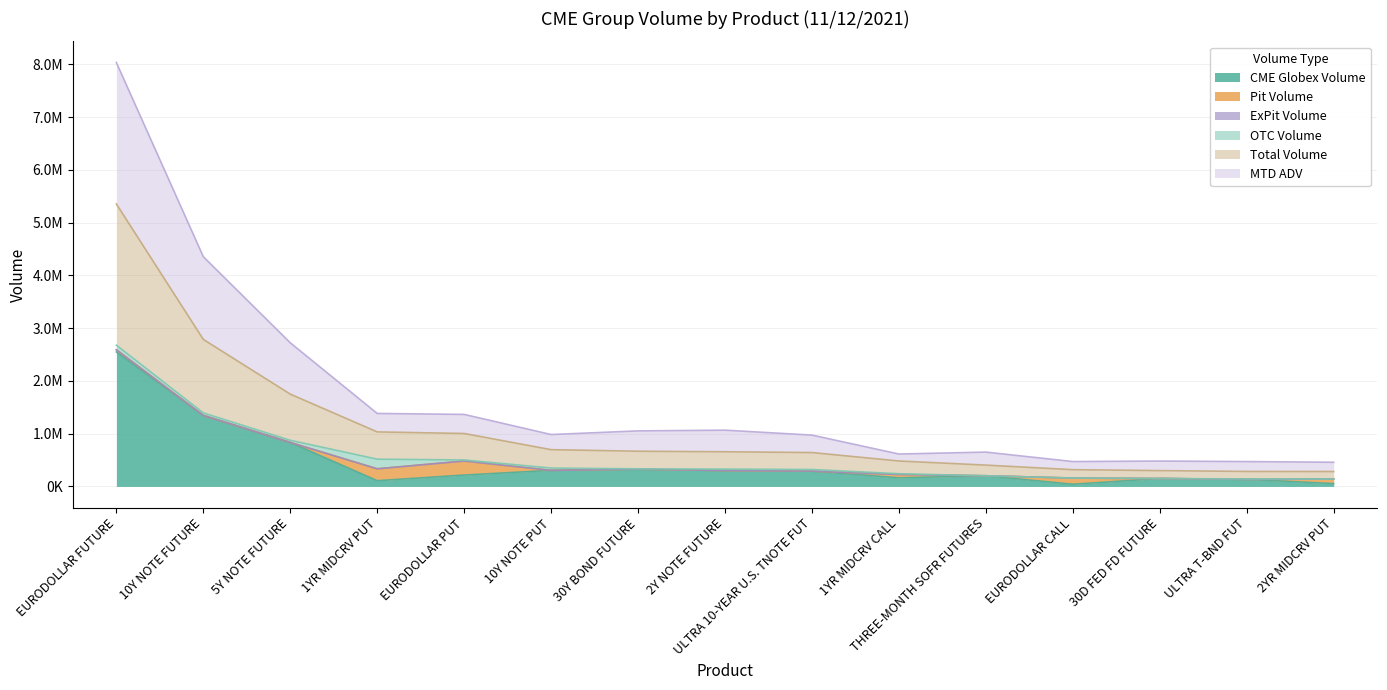

How many data points does each series have?

15